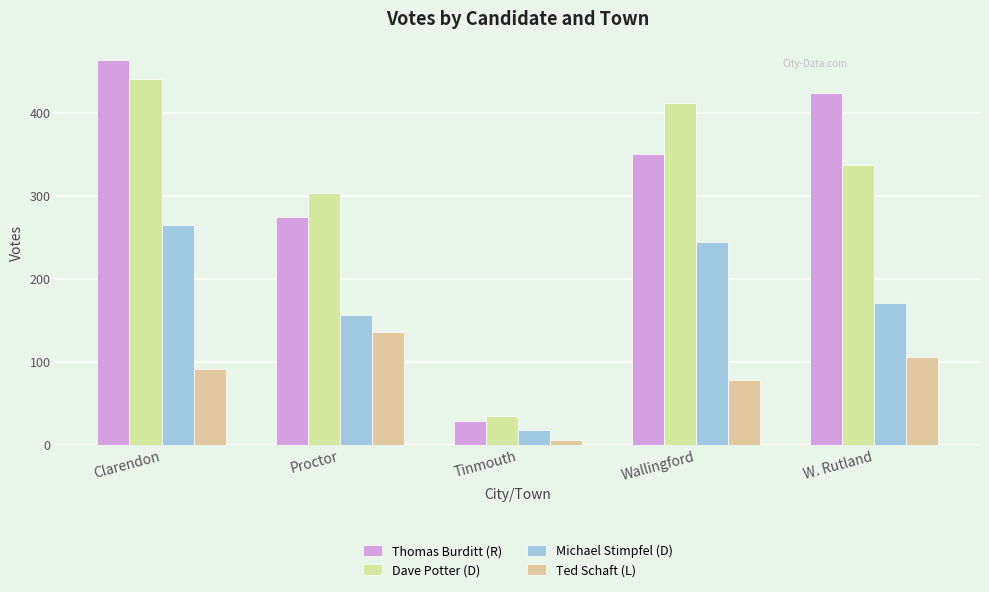

Reading left to right, extract all data points from this chart.

Thomas Burditt (R): 463	274	28	350	424
Dave Potter (D): 440	303	34	412	337
Michael Stimpfel (D): 264	156	17	244	170
Ted Schaft (L): 91	135	5	78	105